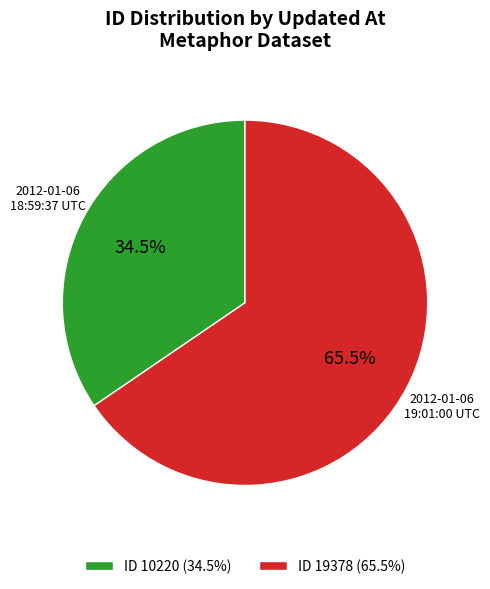

Which category has the smallest portion of the pie?

2012-01-06 18:59:37 UTC